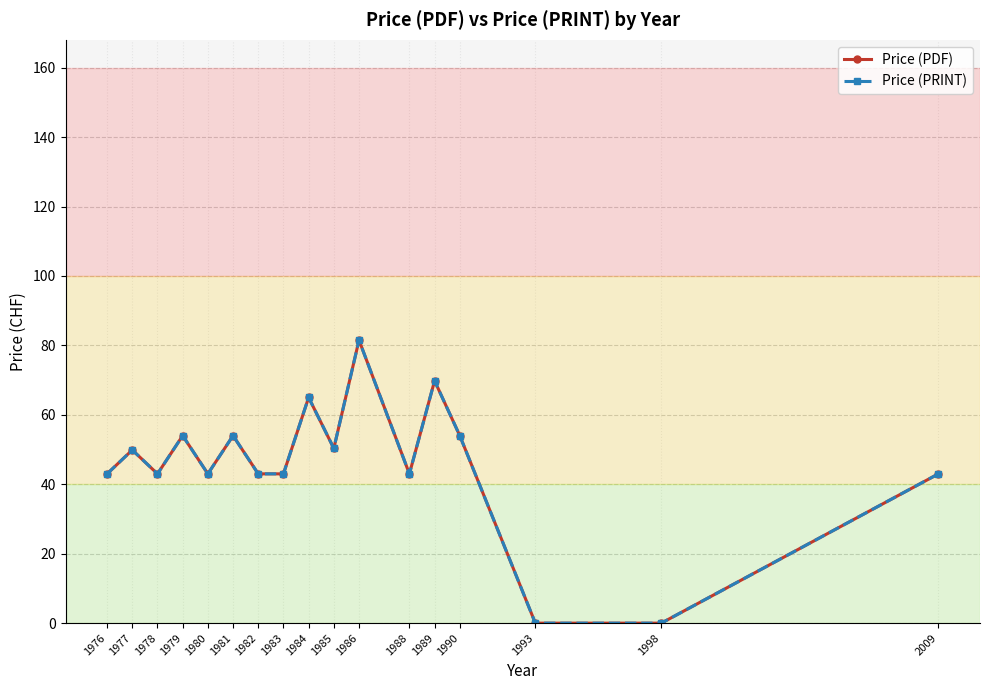

List the series in order of their peak value, highest first.

Price (PDF), Price (PRINT)